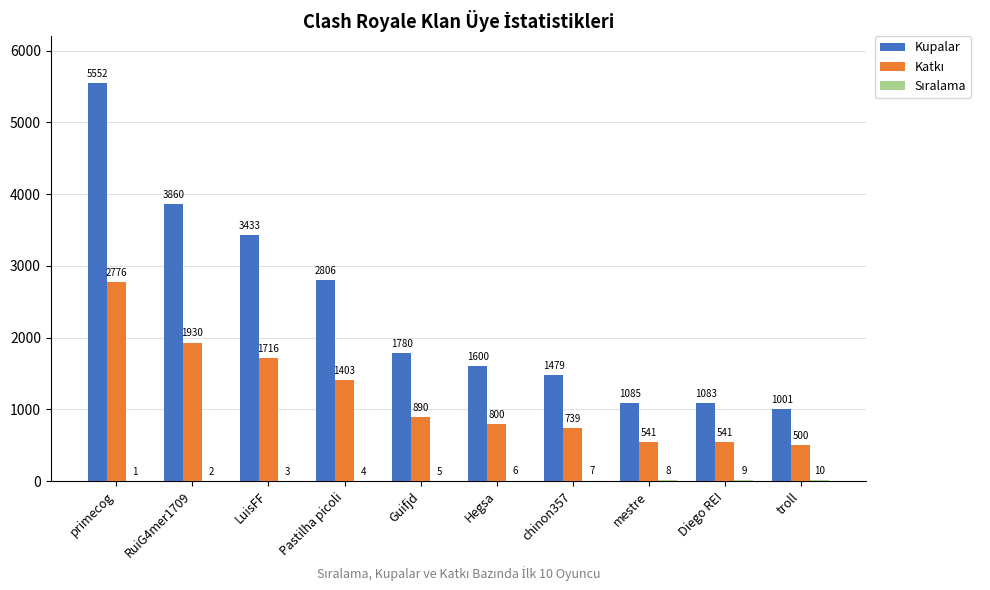

Which series changed the most between primecog and LuisFF?

Kupalar